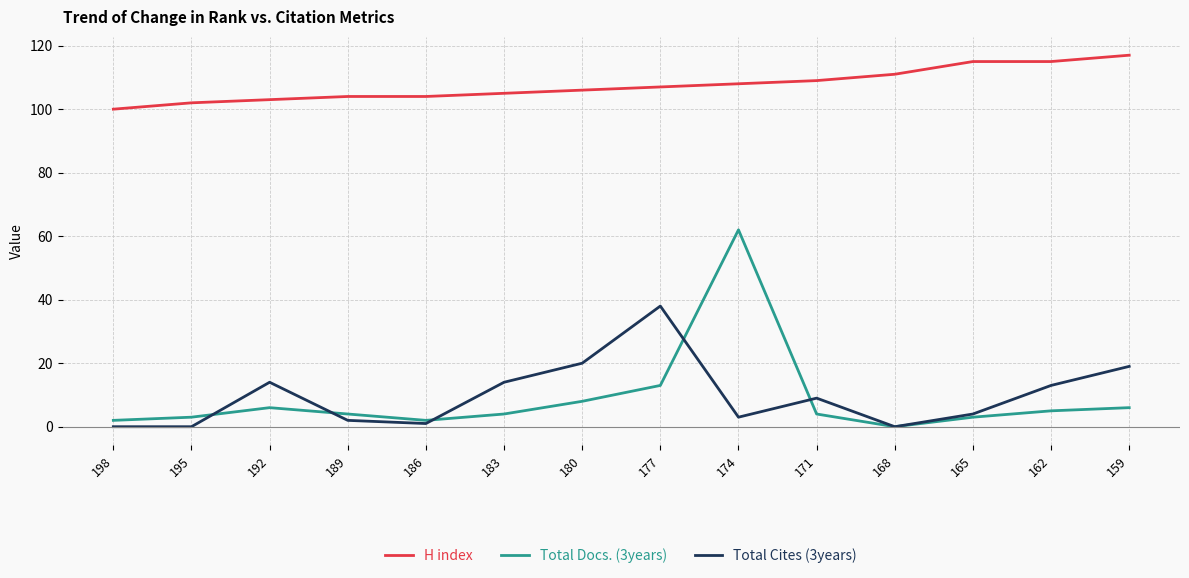

Is it true that Total Cites (3years) equals 0 at 195?

True